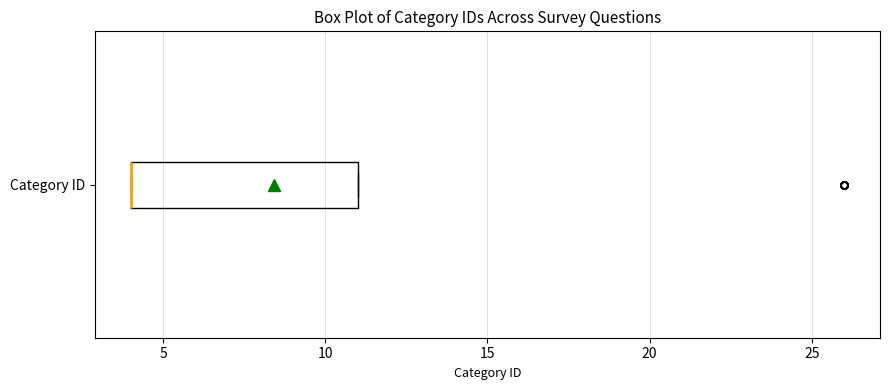

Transcribe this box plot: give where the median line is, the range the box spans, and where the two whiskers end, as read against the x-axis. The values are not printed on the chart, so give them approximately, as read against the axis.

median 4 (drawn on the box's left edge), box 4 to 11, whiskers 4 to 11